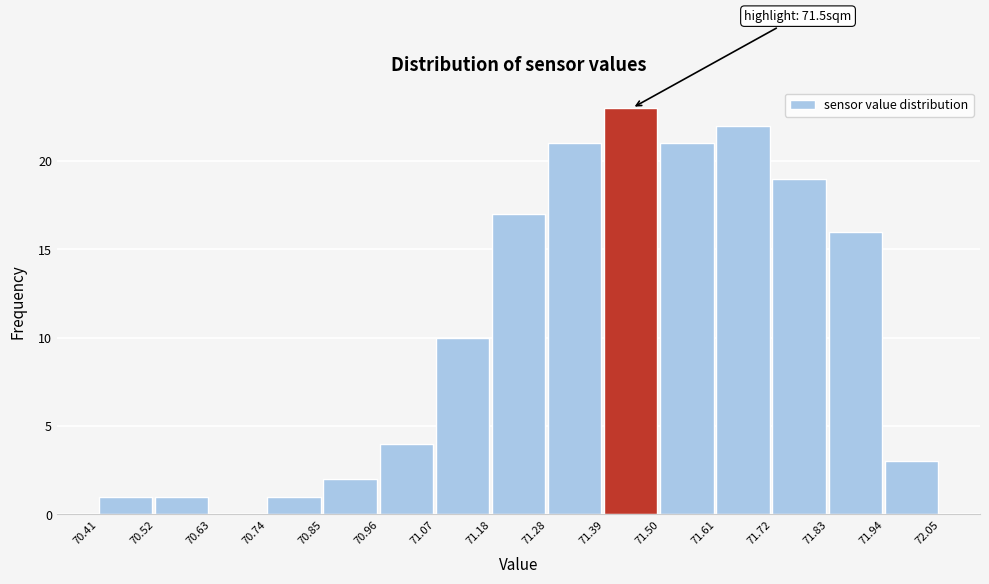

Over which range of the x-axis is the bar tallest?

71.39 to 71.50